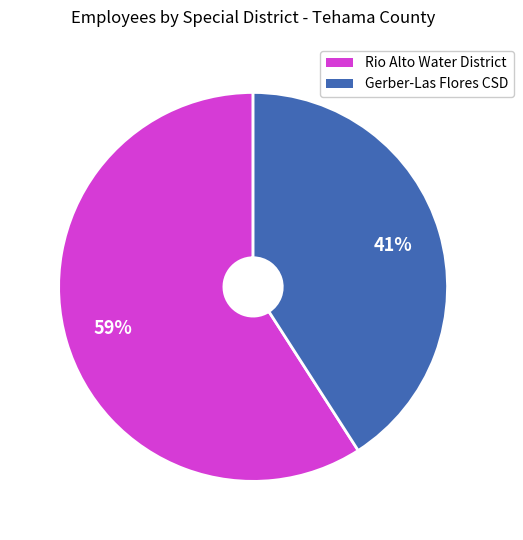

Does Rio Alto Water District account for over 50% of the chart?

Yes